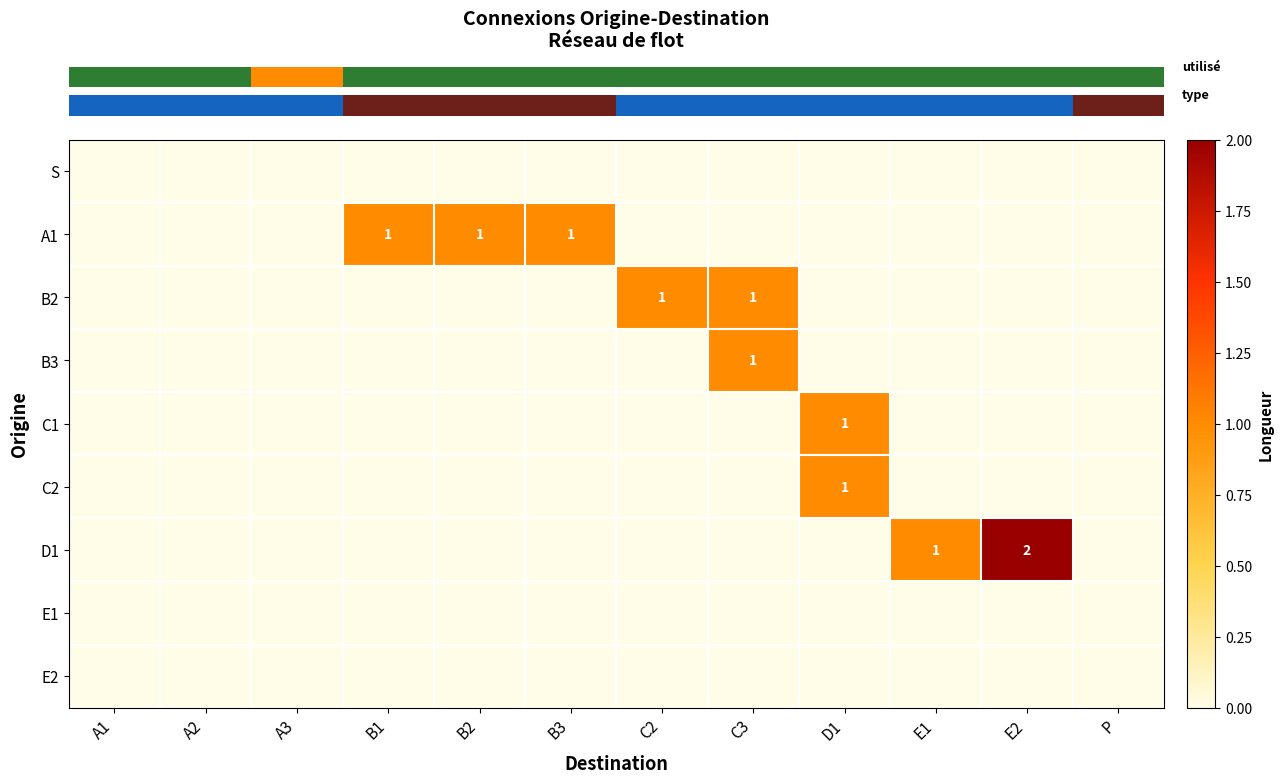

At which category is the sum across all series the highest?

C3